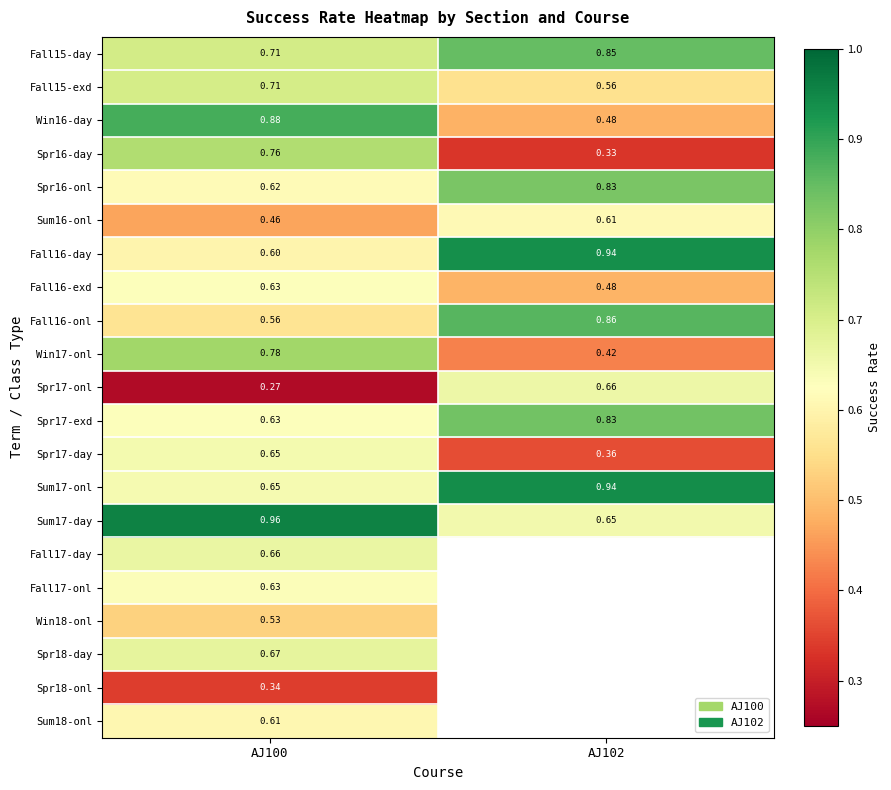

Between AJ100 and AJ102, which is larger?

AJ102